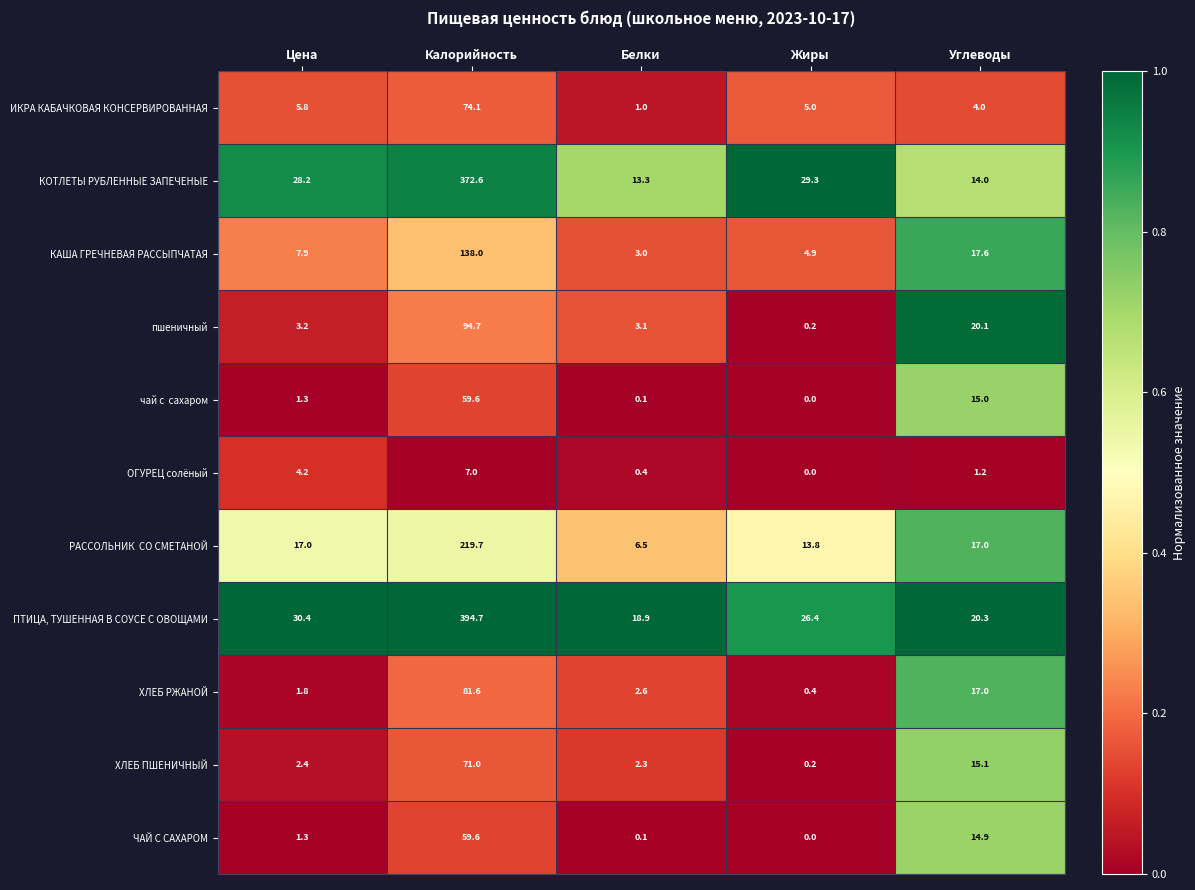

What is the sum of the ИКРА КАБАЧКОВАЯ КОНСЕРВИРОВАННАЯ values at Цена and Жиры?

10.8